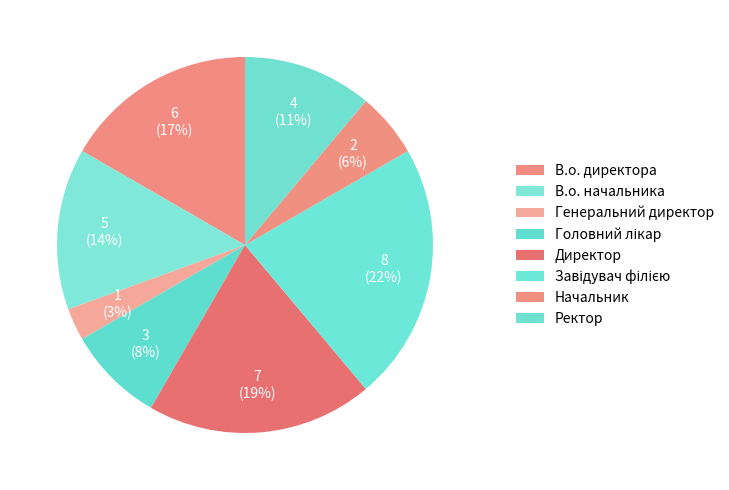

How many segments does this pie chart have?

8